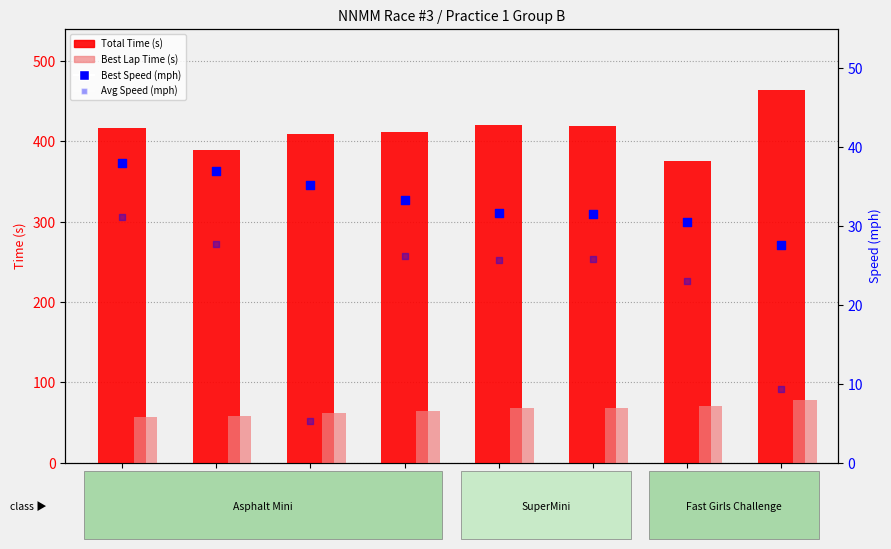

At how many categories does at least one series exceed 408?

6